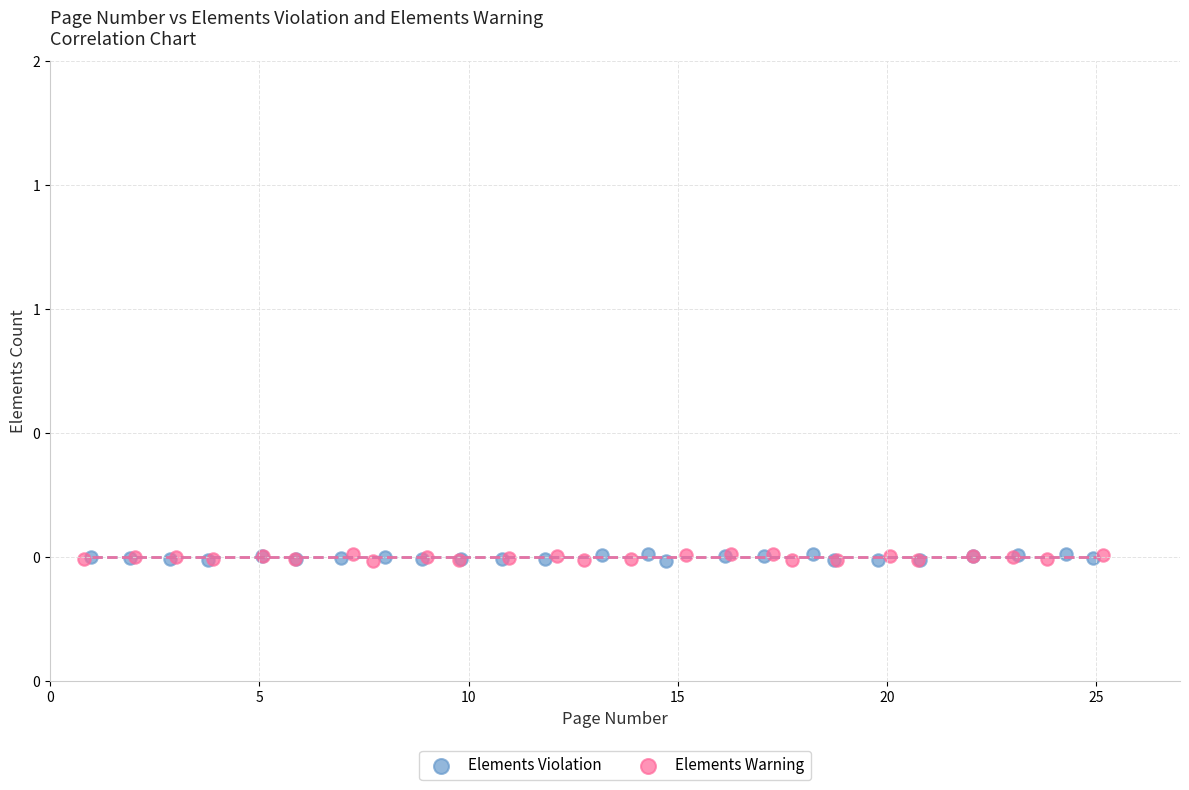

What are all the series names shown in the legend?

Elements Violation, Elements Warning